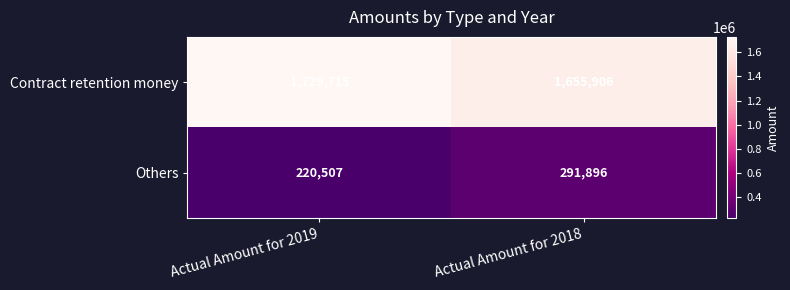

Rank the series by their average value, from highest to lowest.

Contract retention money, Others